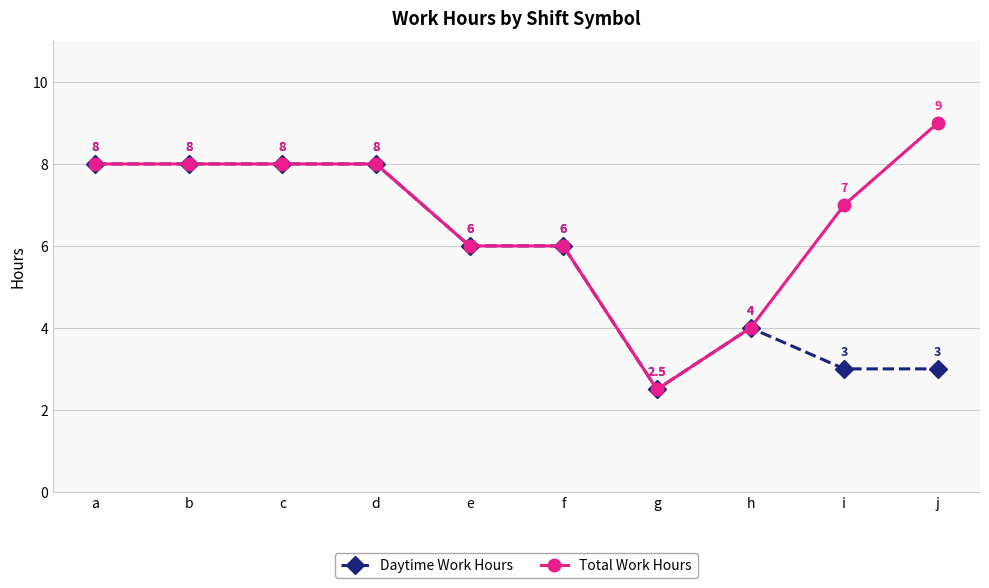

Which series has the widest spread of values?

Total Work Hours